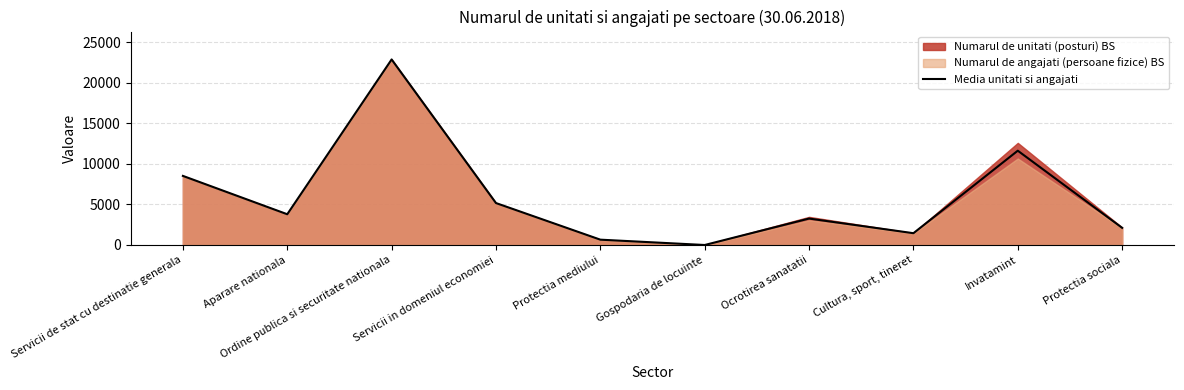

Which category has the lowest value in the Media unitati si angajati series?

Gospodaria de locuinte